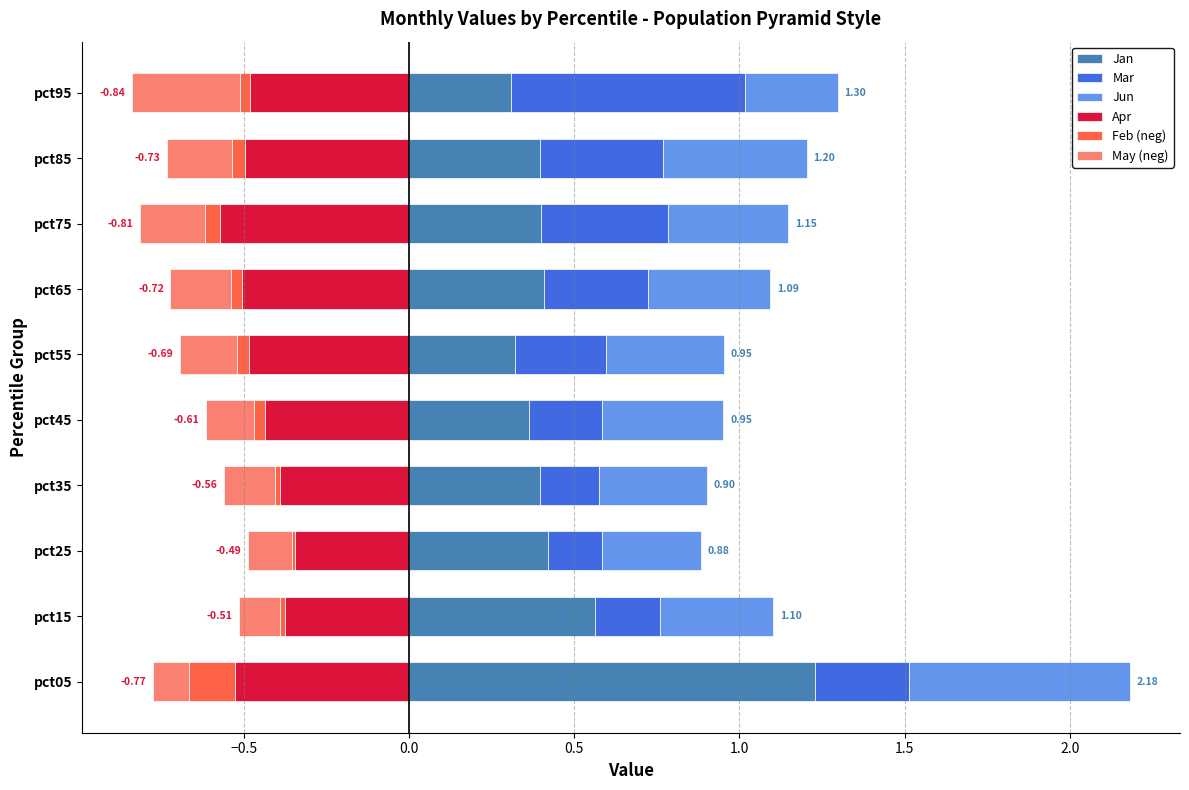

What is the difference between the highest and lowest values at pct25?

0.8